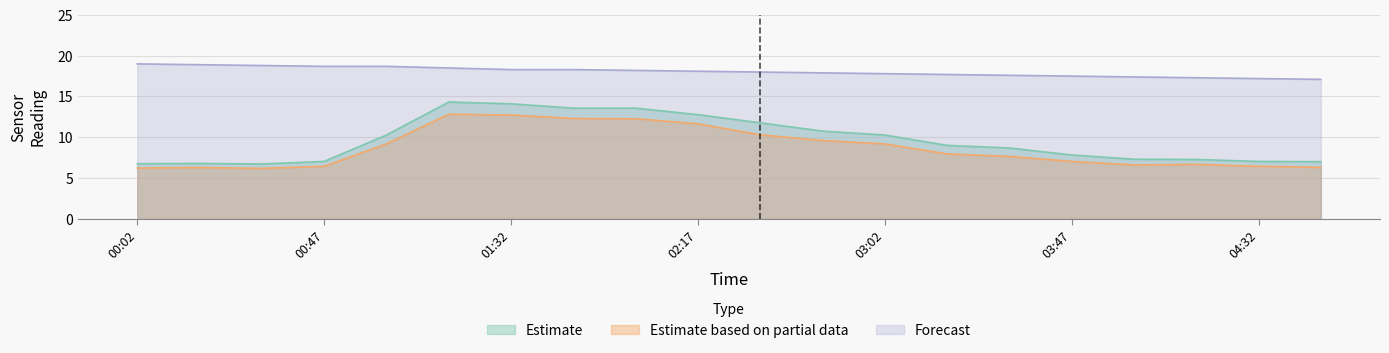

True or false: SDS_P2 and SDS_P1 intersect in this chart.

False